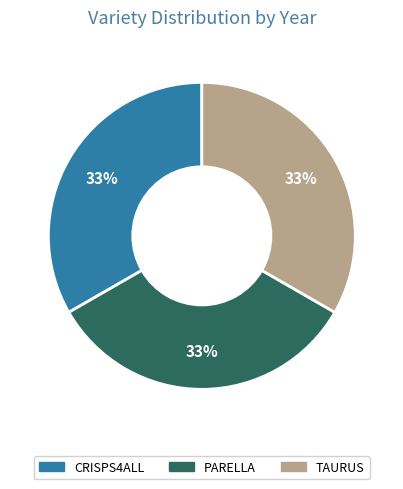

How many segments does this pie chart have?

3